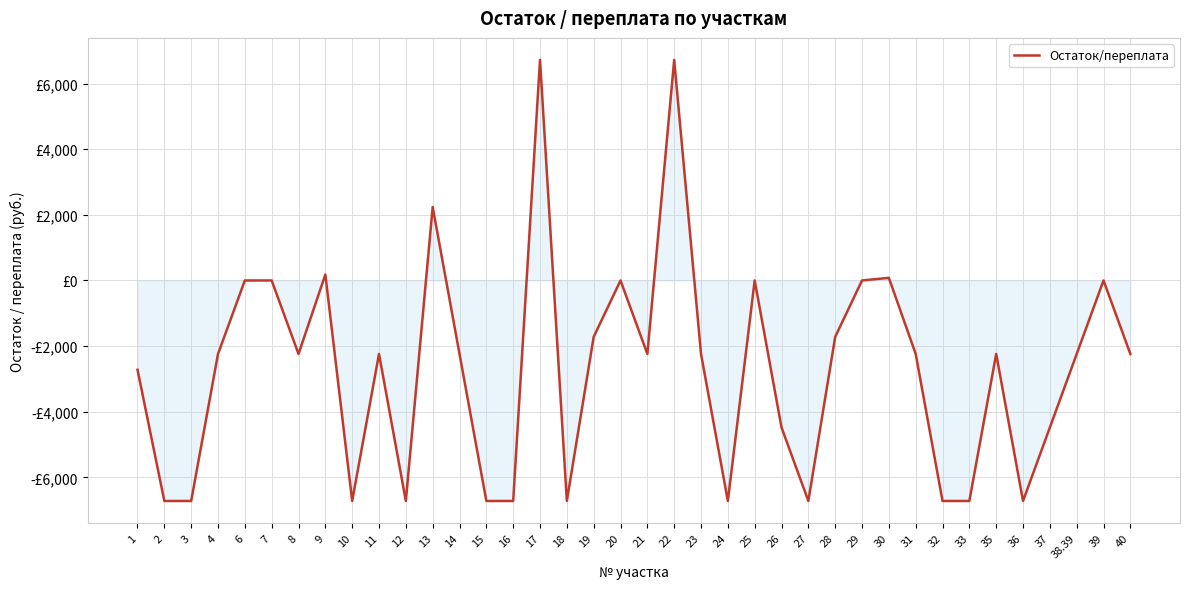

Does the chart have visible grid lines?

Yes